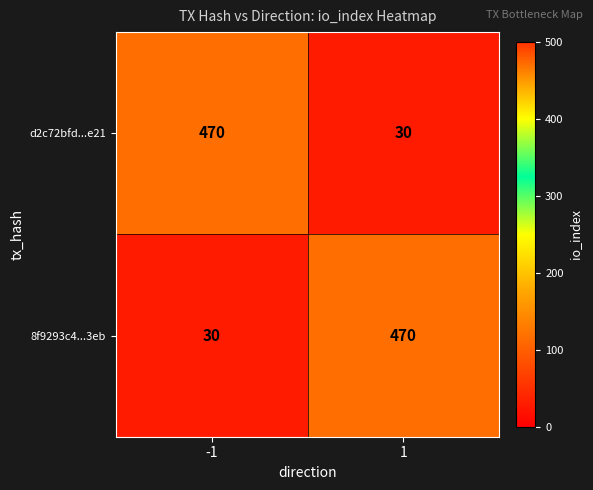

What is the difference between the maximum and minimum values in the d2c72bfd...e21 series?

440